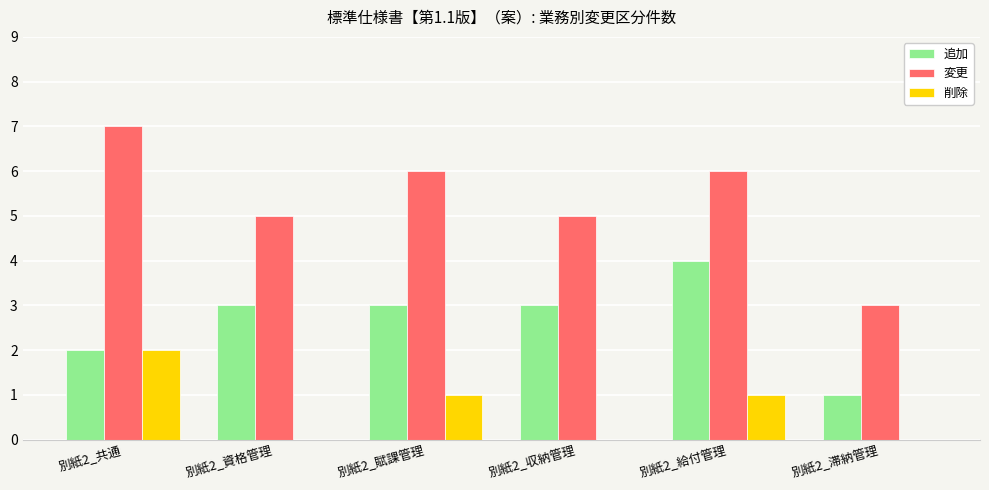

Reading left to right, extract all data points from this chart.

追加: 2	3	3	3	4	1
変更: 7	5	6	5	6	3
削除: 2	0	1	0	1	0